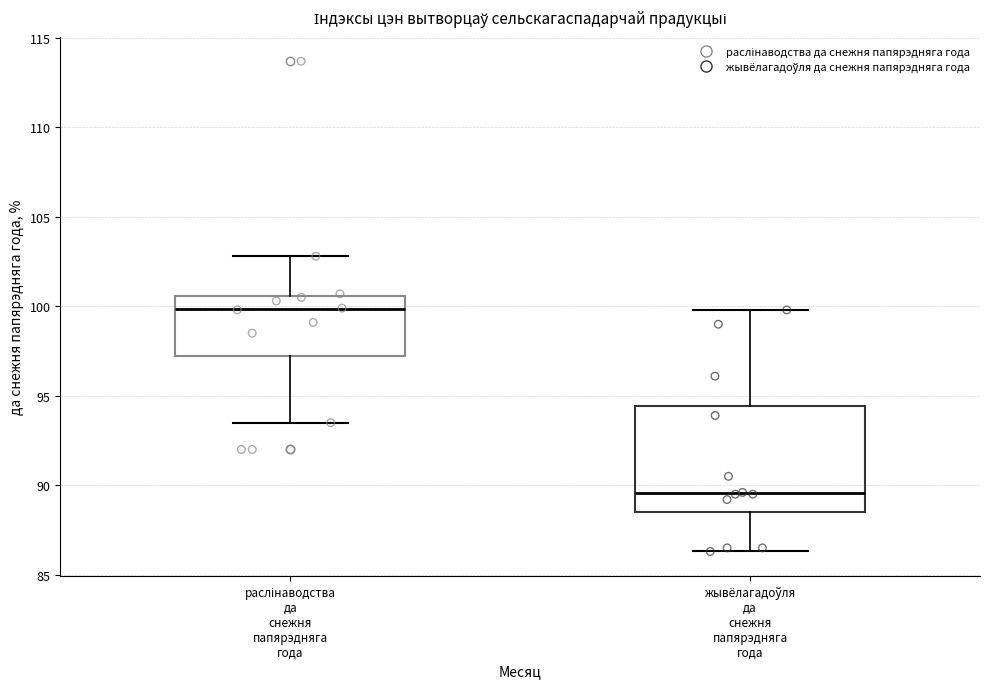

Comparing the boxes themselves (not the whiskers), which one is the tallest?

жывёлагадоўля да снежня папярэдняга года